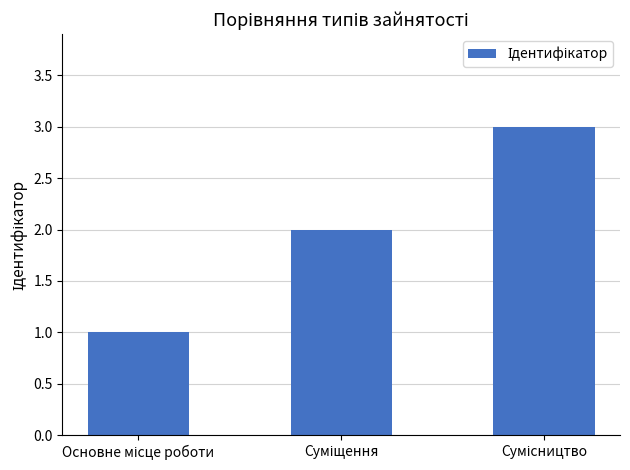

Reading left to right, what are all the values shown in this chart?

1	2	3